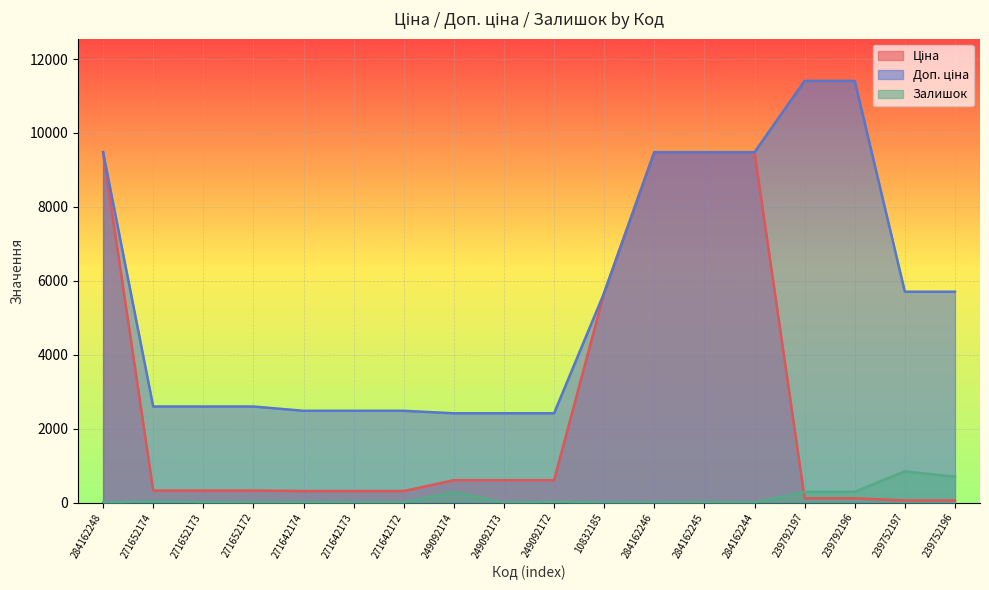

How many values in the Залишок series are below 9?

9